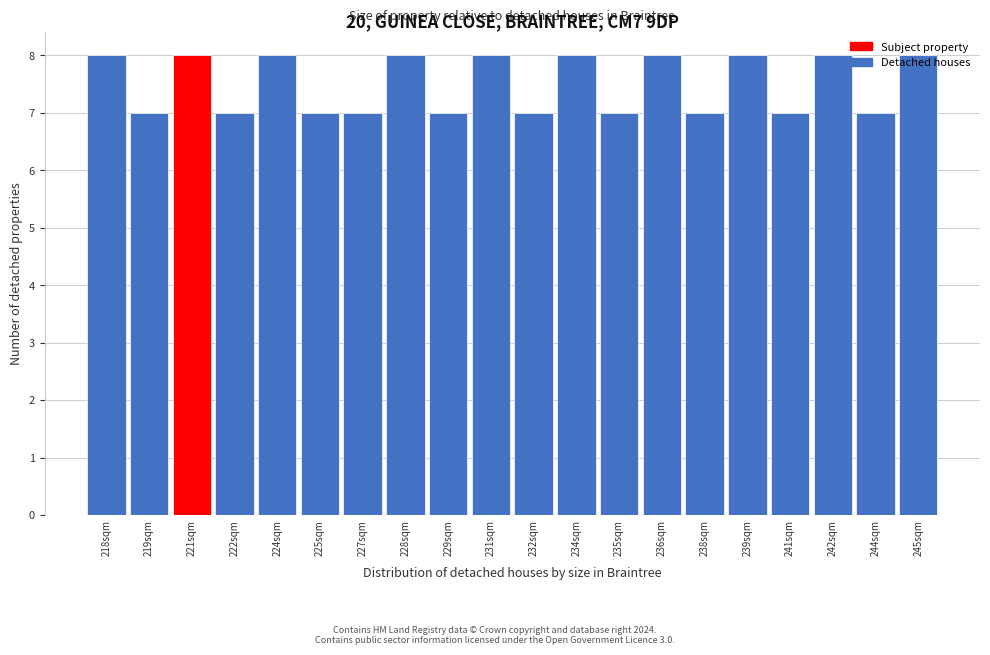

True or false: the data shows 8 at 236sqm.

True